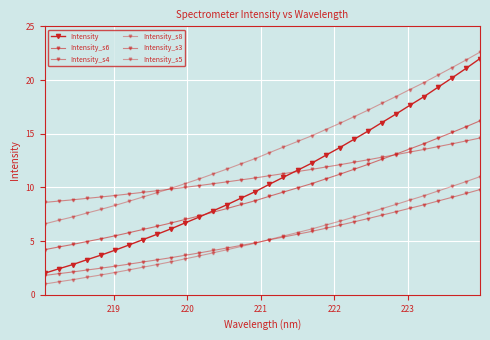

What is the value of the Intensity point at the 28th from the left?

18.4